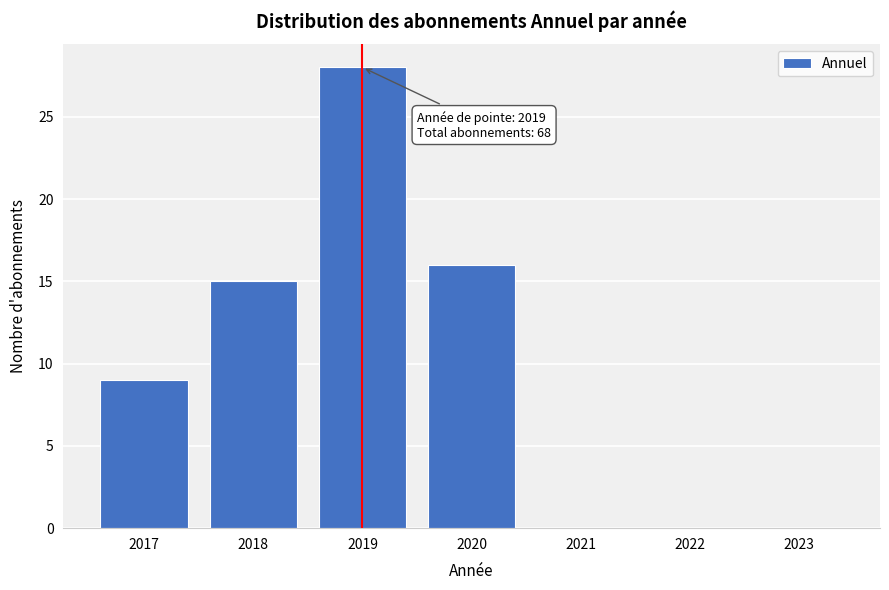

Reading left to right, list all the values displayed in this chart.

2017=9	2018=15	2019=28	2020=16	2021=0	2022=0	2023=0